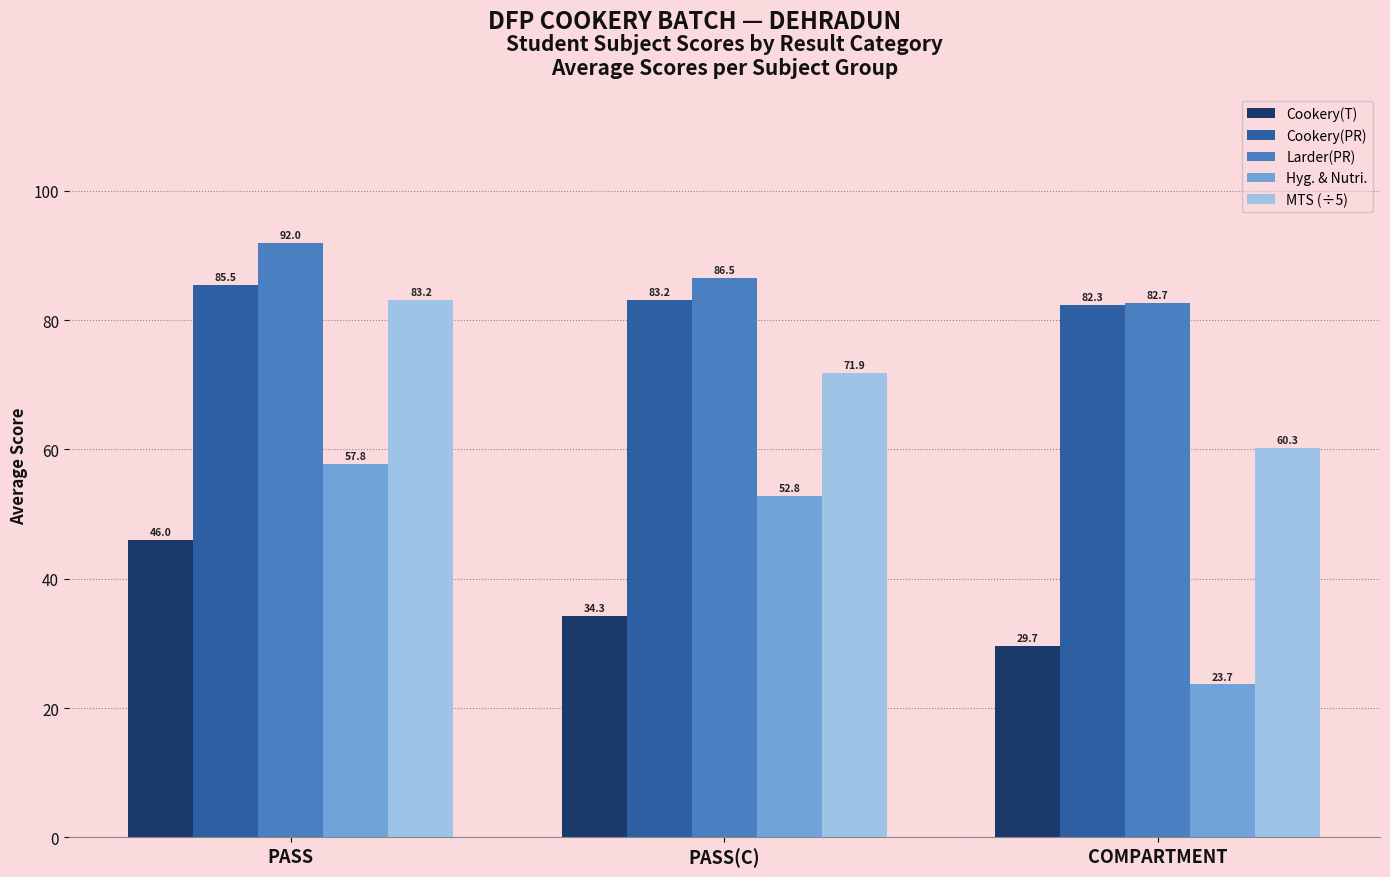

Reading right to left, transcribe all the data shown in this chart.

Cookery(T): 29.7	34.3	46.0
Cookery(PR): 82.3	83.2	85.5
Larder(PR): 82.7	86.5	92.0
Hyg. & Nutri.: 23.7	52.8	57.8
MTS (÷5): 60.3	71.9	83.2